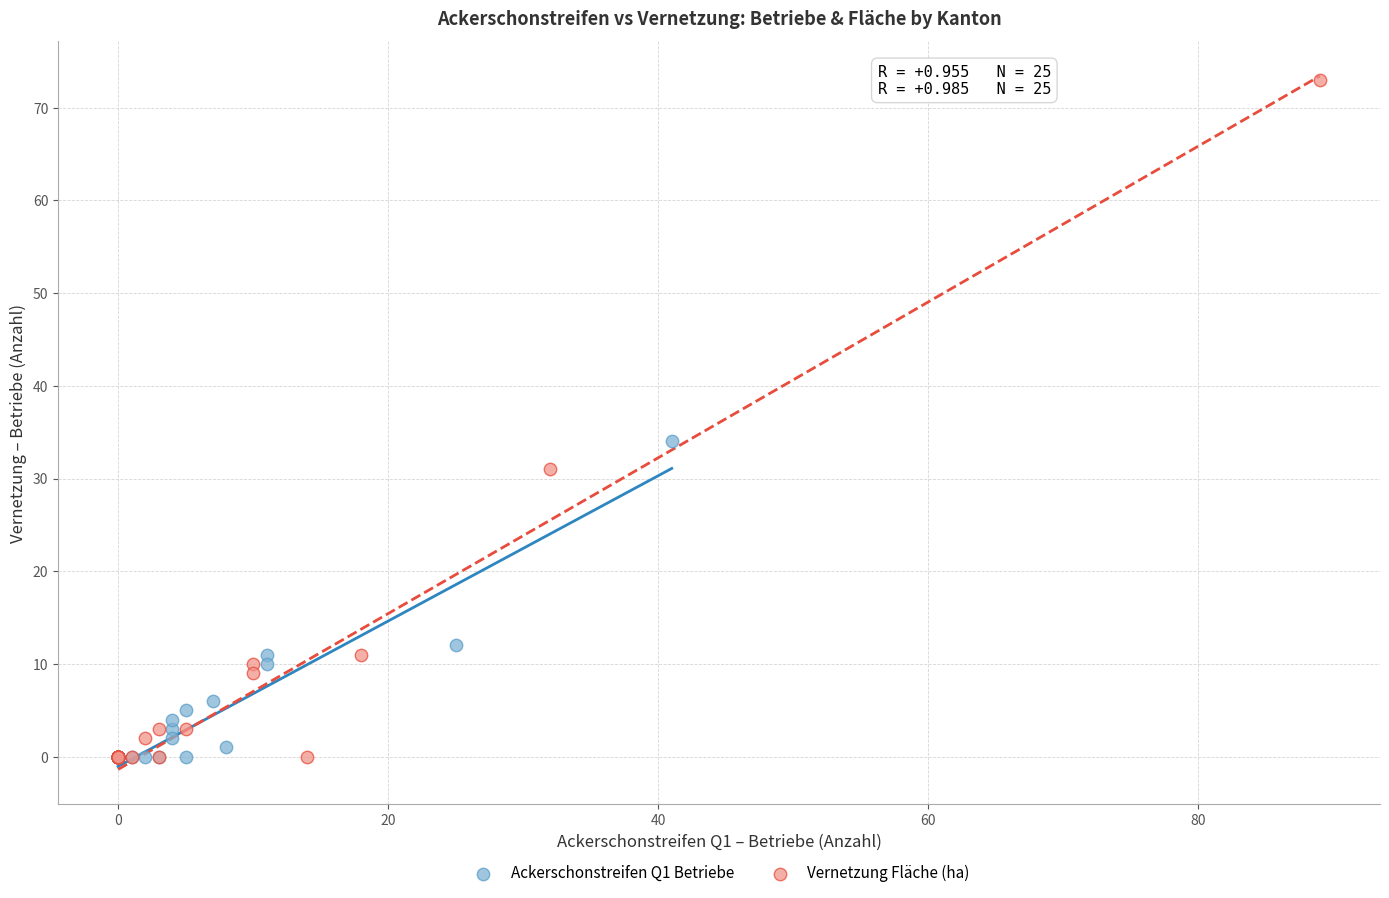

Which series contains the highest Y value?

Vernetzung Fläche (ha)